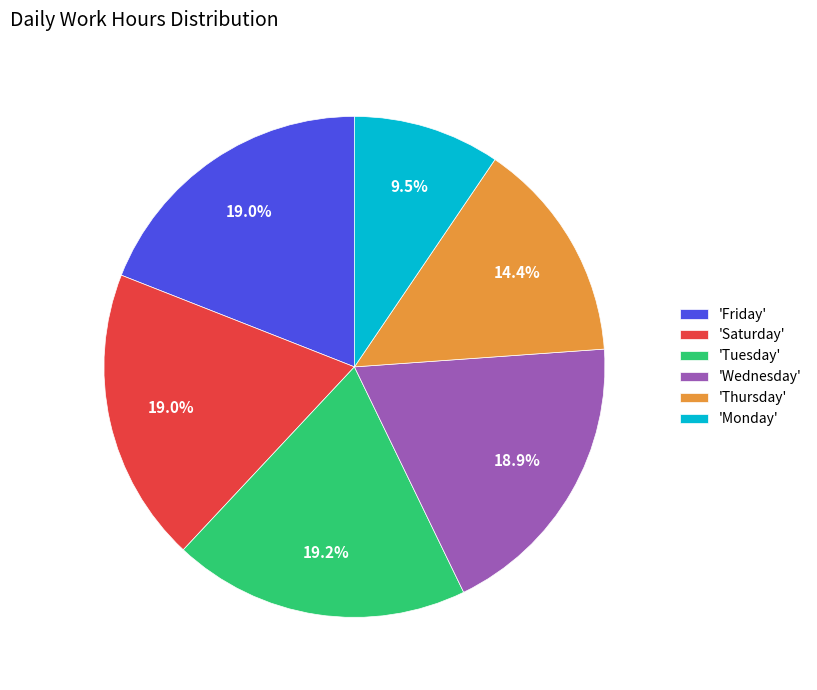

Is there a majority slice in this chart?

No